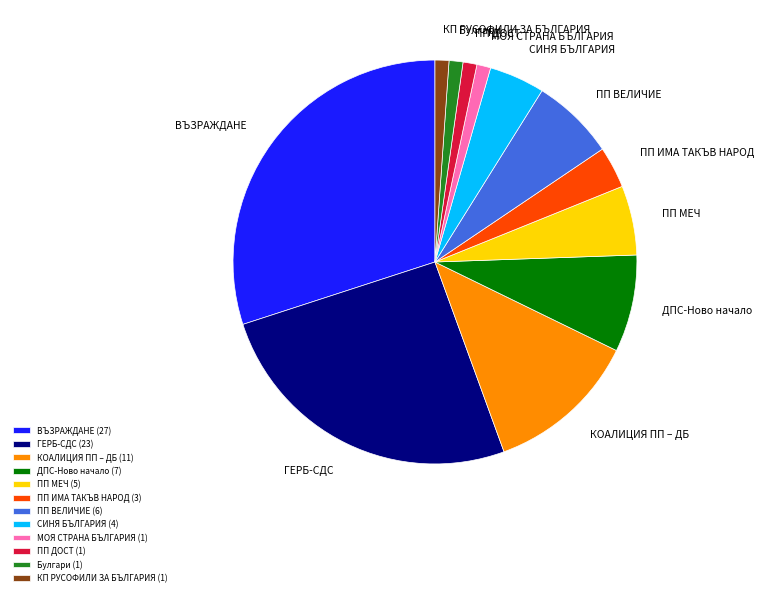

True or false: ПП ДОСТ accounts for 1% of the total.

True